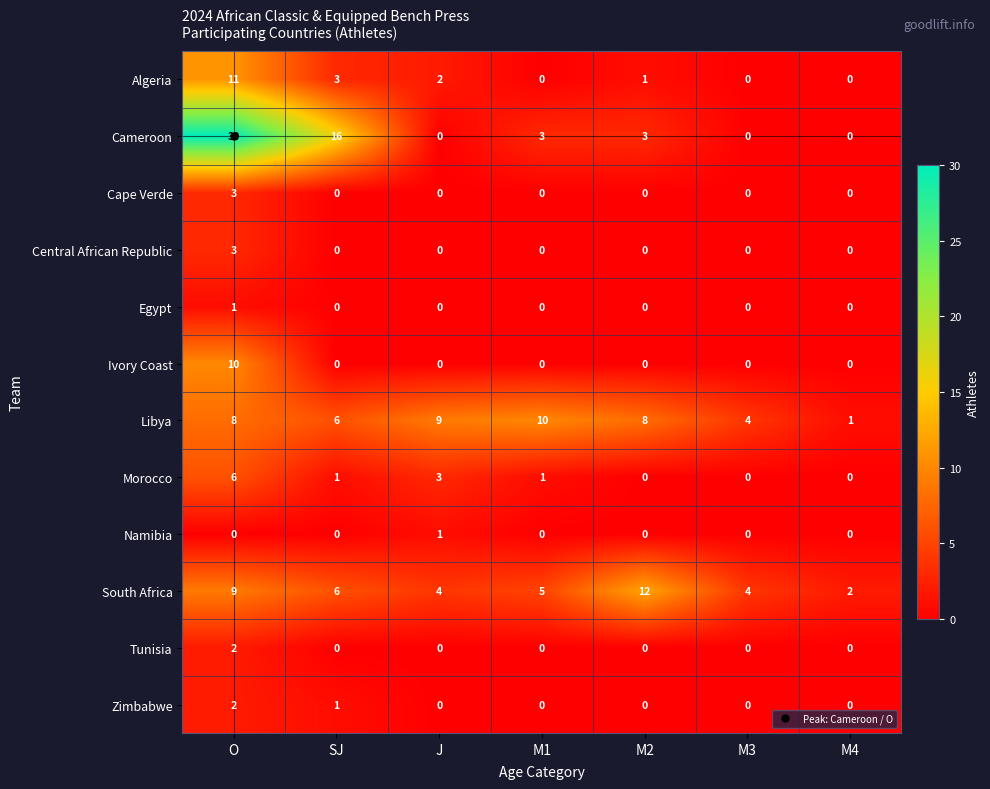

Where is Algeria nearest to the value 5?

SJ